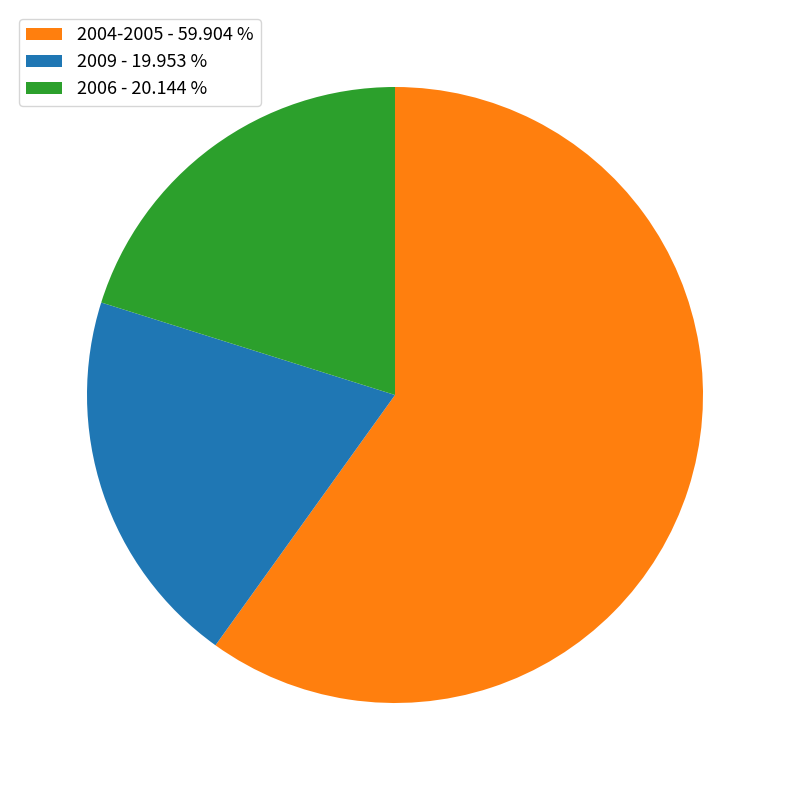

What is the ratio of the value at 2004-2005 - 59.904 % to the value at 2009 - 19.953 %?

3.0